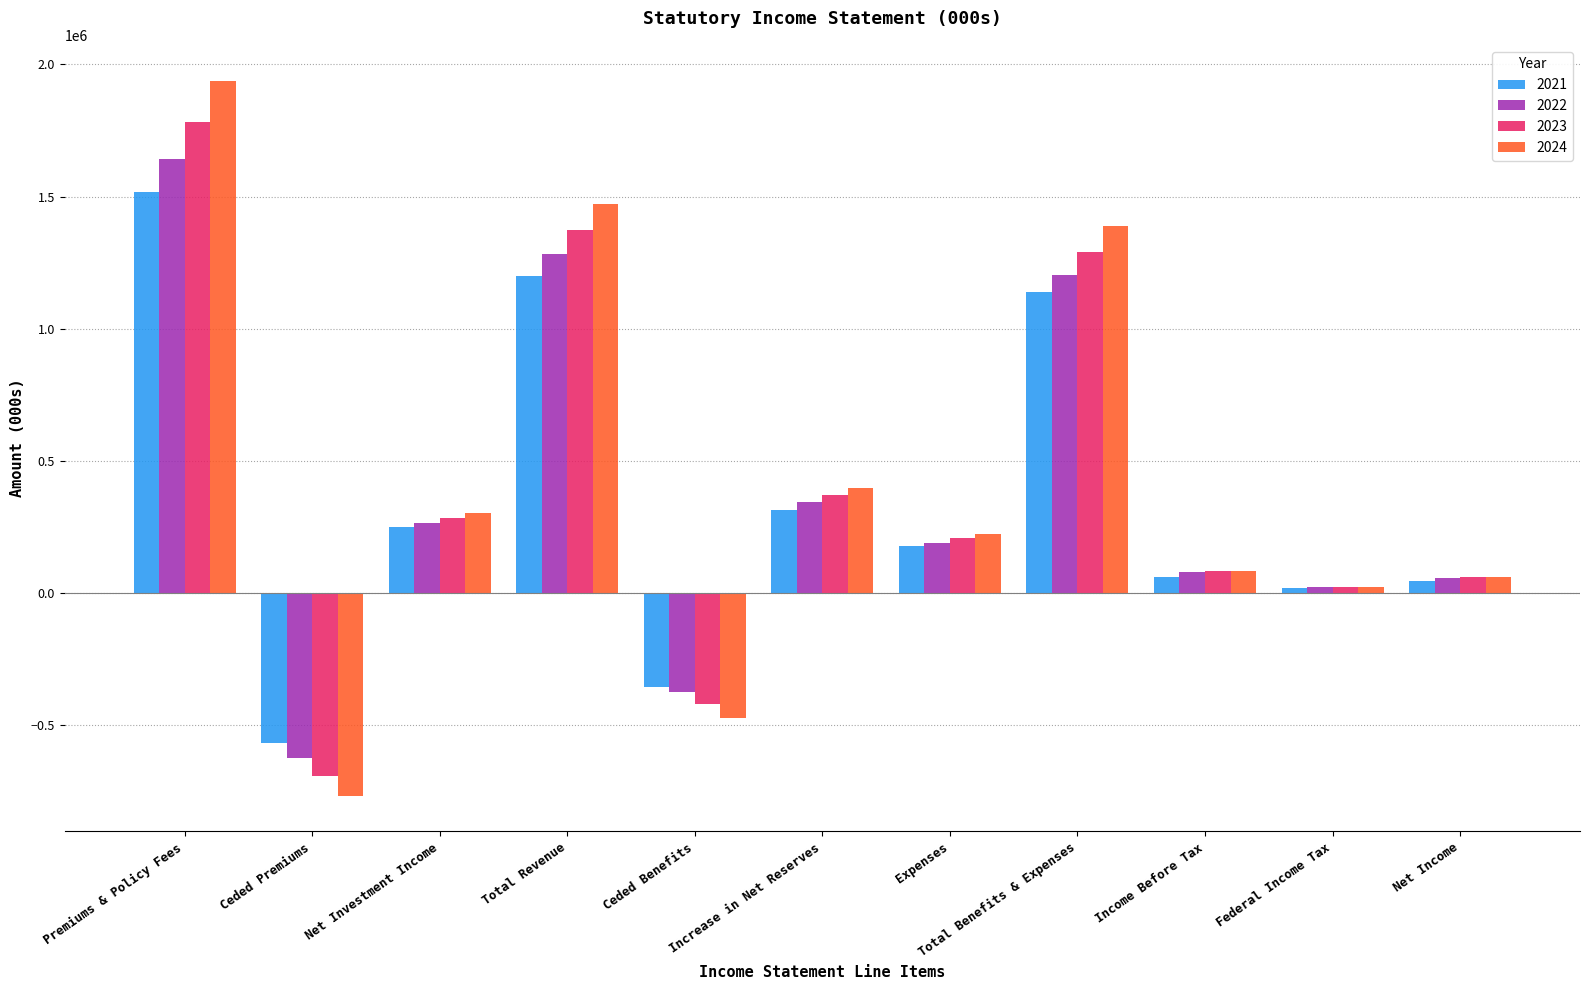

Count the number of data series in this chart.

4